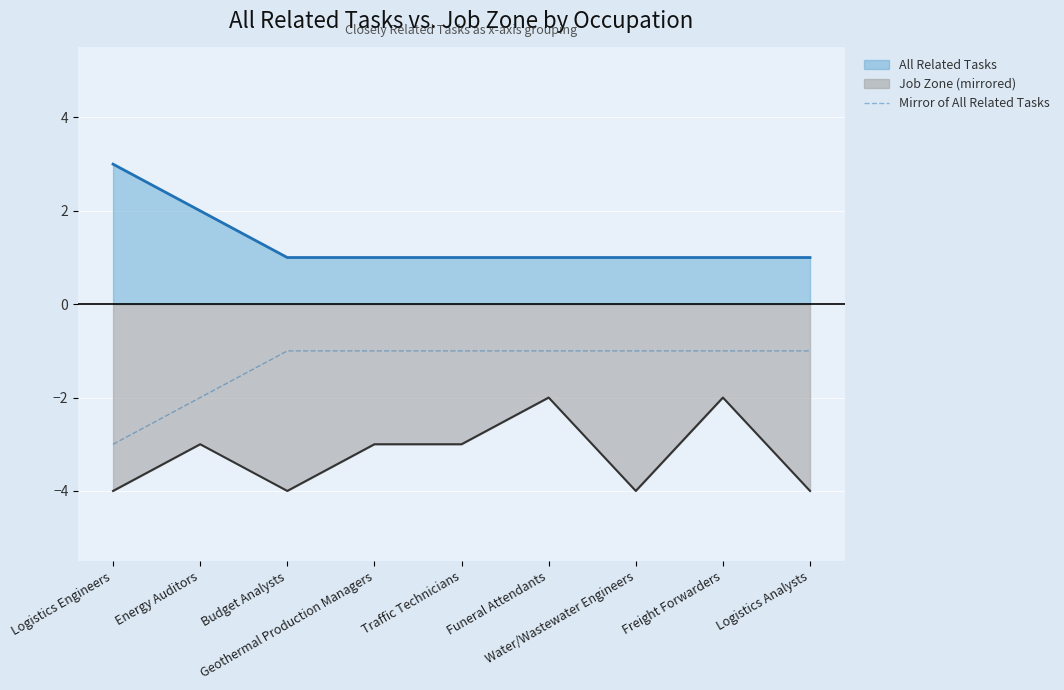

What is the label of the 9th point from the left?

Logistics Analysts